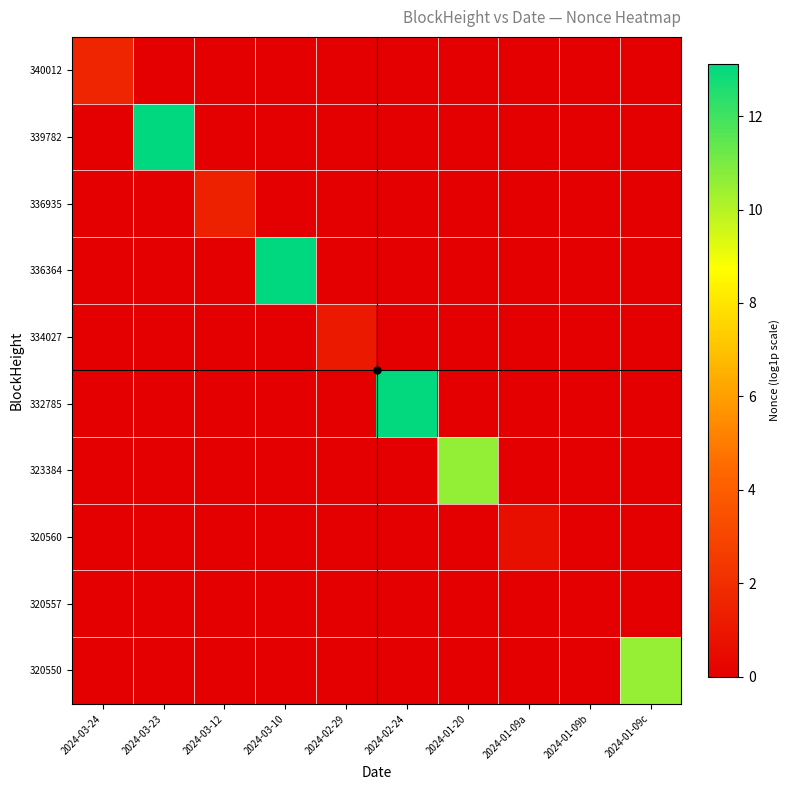

Reading left to right, extract all data points from this chart.

340012: 2024-03-24=1.6	2024-03-23=0.0	2024-03-12=0.0	2024-03-10=0.0	2024-02-29=0.0	2024-02-24=0.0	2024-01-20=0.0	2024-01-09a=0.0	2024-01-09b=0.0	2024-01-09c=0.0
339782: 2024-03-24=0.0	2024-03-23=13.1	2024-03-12=0.0	2024-03-10=0.0	2024-02-29=0.0	2024-02-24=0.0	2024-01-20=0.0	2024-01-09a=0.0	2024-01-09b=0.0	2024-01-09c=0.0
336935: 2024-03-24=0.0	2024-03-23=0.0	2024-03-12=1.4	2024-03-10=0.0	2024-02-29=0.0	2024-02-24=0.0	2024-01-20=0.0	2024-01-09a=0.0	2024-01-09b=0.0	2024-01-09c=0.0
336364: 2024-03-24=0.0	2024-03-23=0.0	2024-03-12=0.0	2024-03-10=13.1	2024-02-29=0.0	2024-02-24=0.0	2024-01-20=0.0	2024-01-09a=0.0	2024-01-09b=0.0	2024-01-09c=0.0
334027: 2024-03-24=0.0	2024-03-23=0.0	2024-03-12=0.0	2024-03-10=0.0	2024-02-29=1.1	2024-02-24=0.0	2024-01-20=0.0	2024-01-09a=0.0	2024-01-09b=0.0	2024-01-09c=0.0
332785: 2024-03-24=0.0	2024-03-23=0.0	2024-03-12=0.0	2024-03-10=0.0	2024-02-29=0.0	2024-02-24=13.0	2024-01-20=0.0	2024-01-09a=0.0	2024-01-09b=0.0	2024-01-09c=0.0
323384: 2024-03-24=0.0	2024-03-23=0.0	2024-03-12=0.0	2024-03-10=0.0	2024-02-29=0.0	2024-02-24=0.0	2024-01-20=10.6	2024-01-09a=0.0	2024-01-09b=0.0	2024-01-09c=0.0
320560: 2024-03-24=0.0	2024-03-23=0.0	2024-03-12=0.0	2024-03-10=0.0	2024-02-29=0.0	2024-02-24=0.0	2024-01-20=0.0	2024-01-09a=0.7	2024-01-09b=0.0	2024-01-09c=0.0
320557: 2024-03-24=0.0	2024-03-23=0.0	2024-03-12=0.0	2024-03-10=0.0	2024-02-29=0.0	2024-02-24=0.0	2024-01-20=0.0	2024-01-09a=0.0	2024-01-09b=0.0	2024-01-09c=0.0
320550: 2024-03-24=0.0	2024-03-23=0.0	2024-03-12=0.0	2024-03-10=0.0	2024-02-29=0.0	2024-02-24=0.0	2024-01-20=0.0	2024-01-09a=0.0	2024-01-09b=0.0	2024-01-09c=10.5